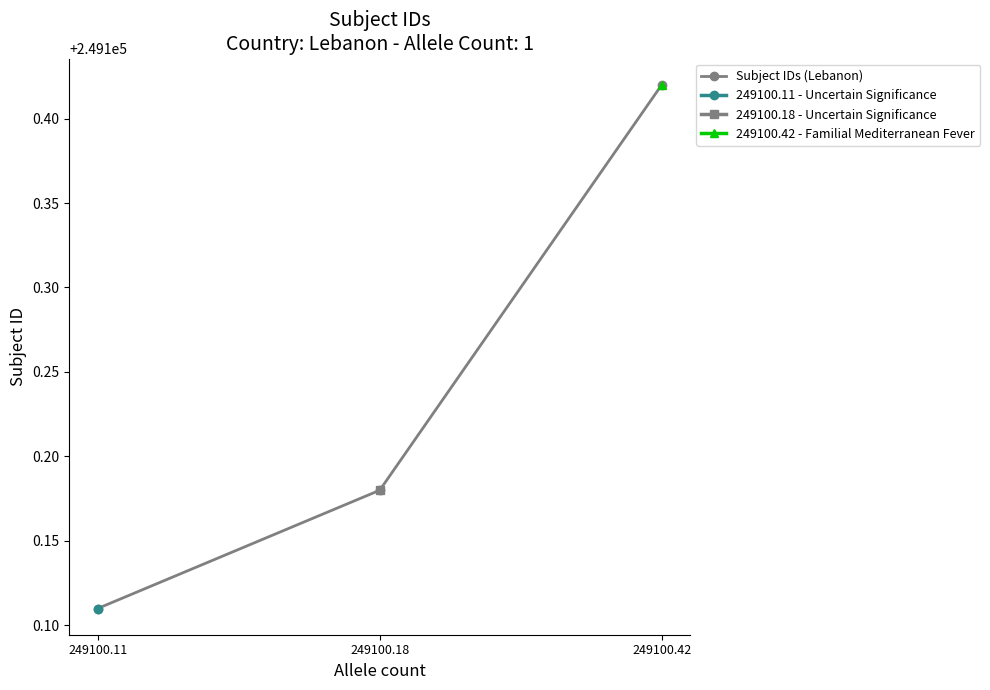

Reading left to right, extract all data points from this chart.

249100.1	249100.2	249100.4